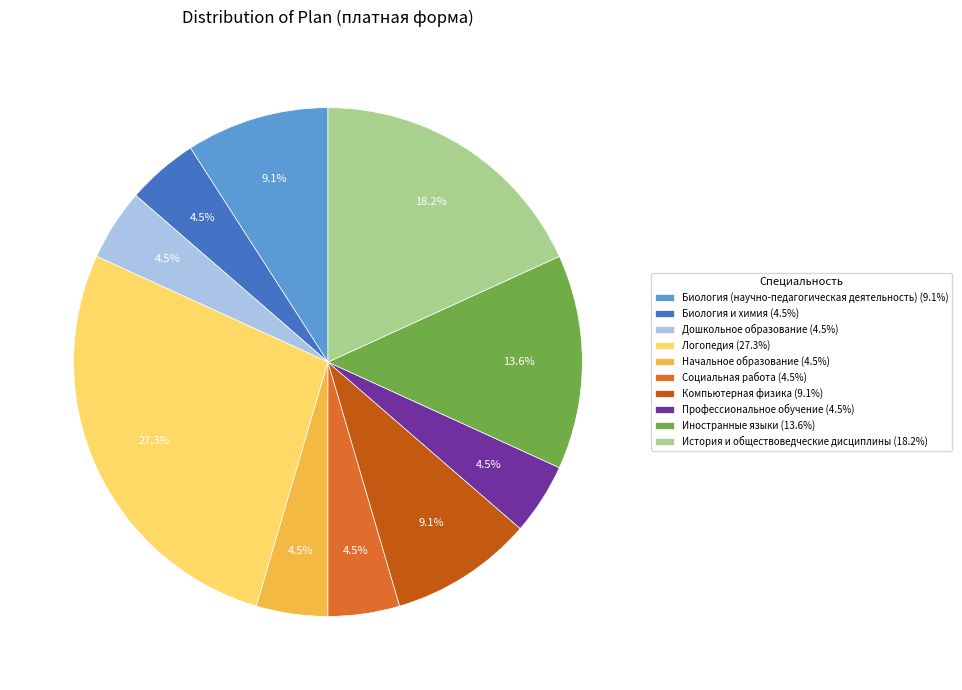

Is there any slice that represents more than half of the pie?

No